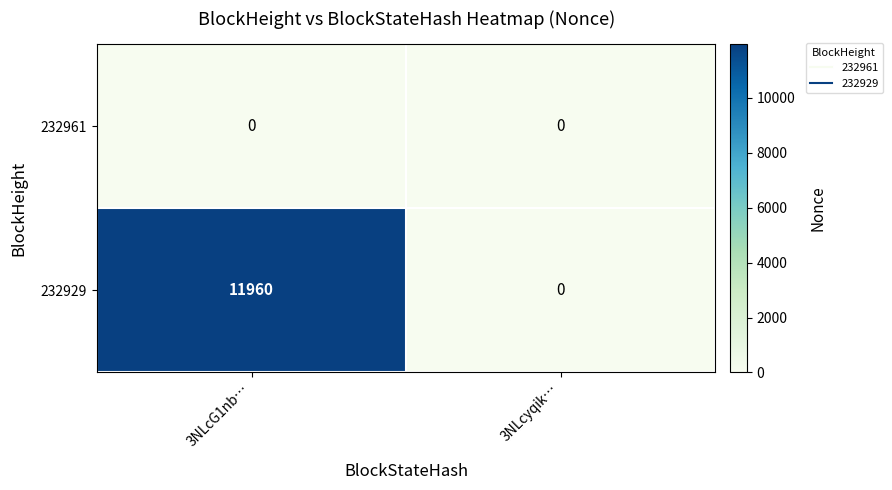

The 232929 series shows 6491 at 3NLcyqik…. True or false?

False